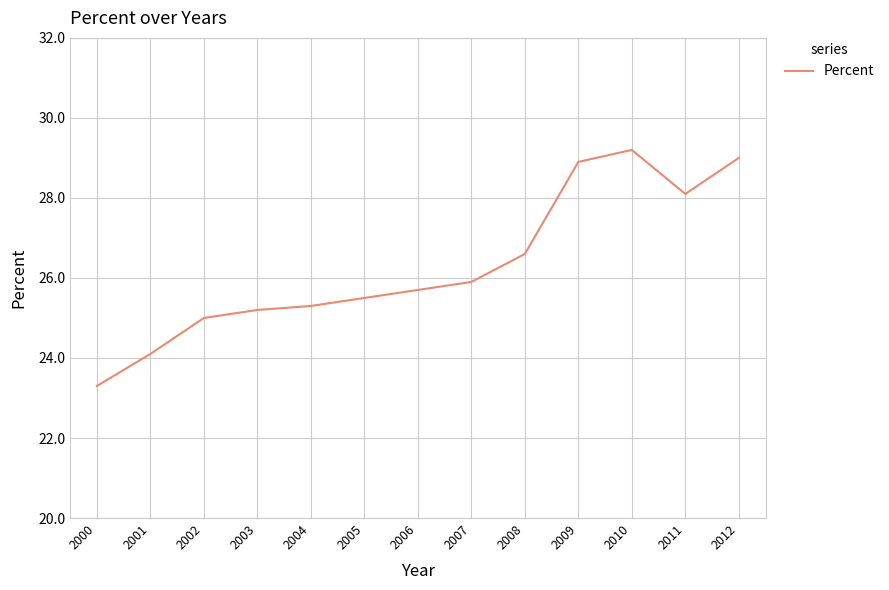

Between 2001 and 2004, which is larger?

2004